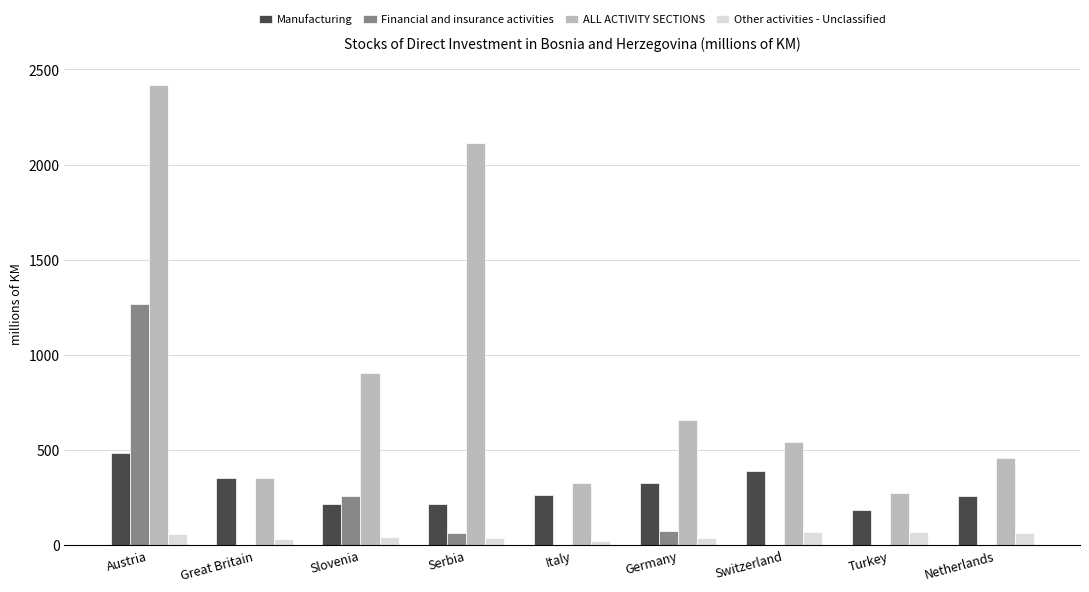

How many groups of bars are there?

9